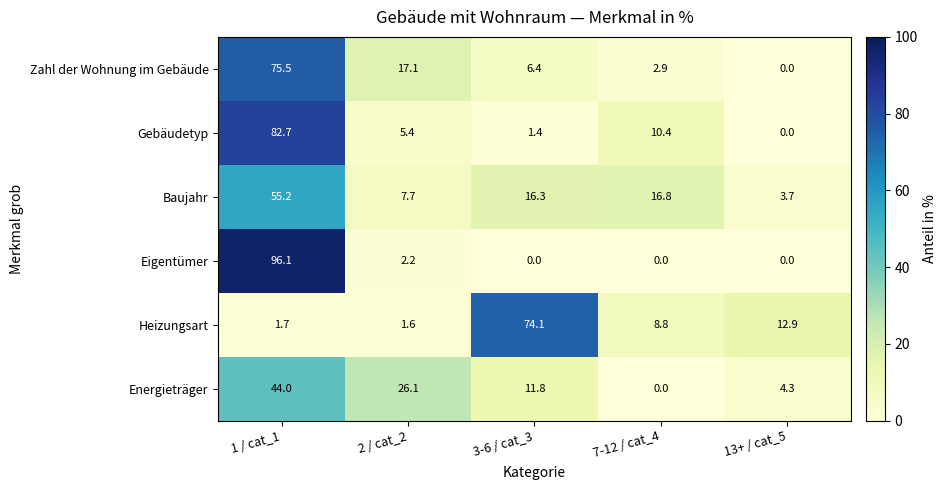

Reading left to right, transcribe all the data shown in this chart.

Zahl der Wohnung im Gebäude: 75.5	17.1	6.4	2.9	0.0
Gebäudetyp: 82.7	5.4	1.4	10.4	0.0
Baujahr: 55.2	7.7	16.3	16.8	3.7
Eigentümer: 96.1	2.2	0.0	0.0	0.0
Heizungsart: 1.7	1.6	74.1	8.8	12.9
Energieträger: 44.0	26.1	11.8	0.0	4.3